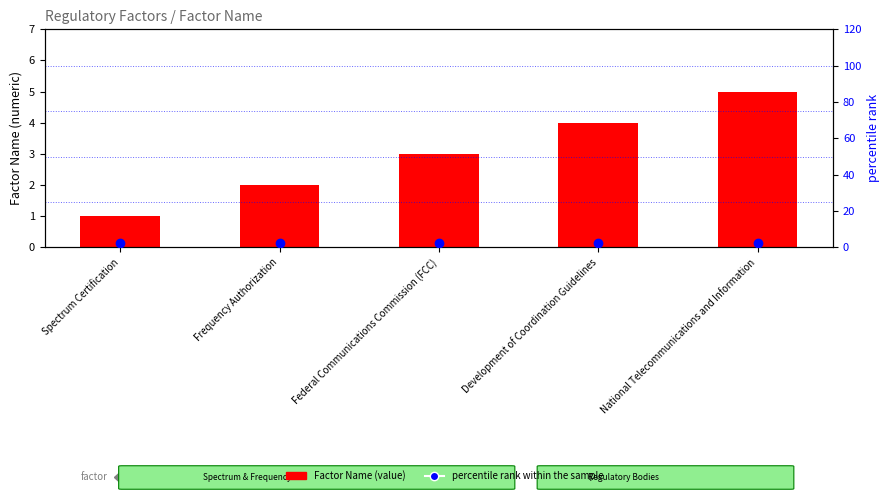

What position from the right is Federal Communications Commission (FCC)?

3